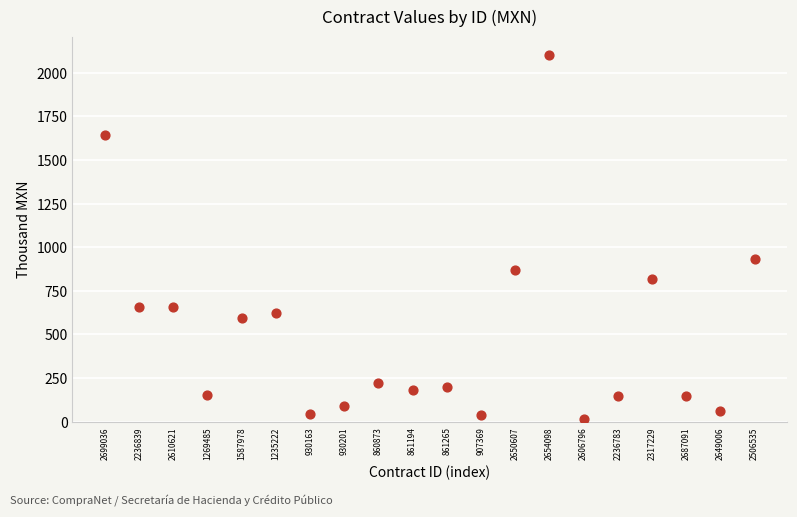

What Y value in the scatter plot is closest to 1058?

931.0